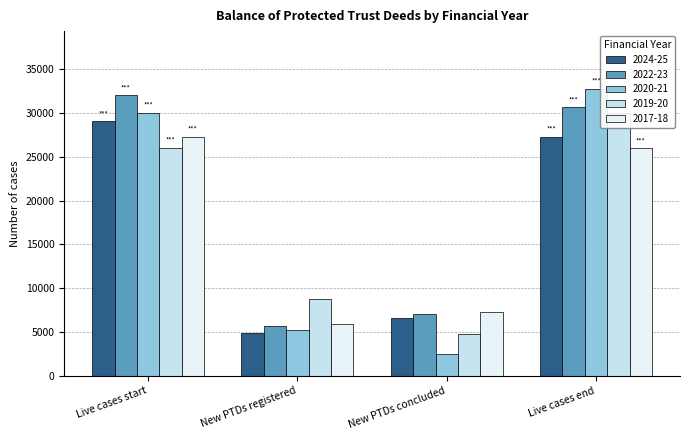

What is the sum of the 2017-18 values at Live cases end and New PTDs concluded?

33247